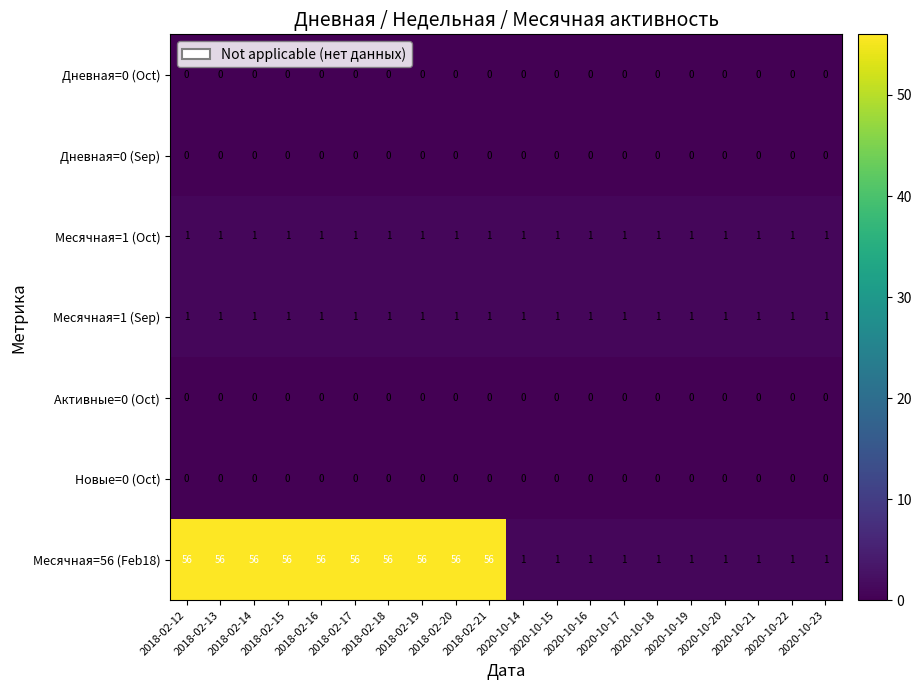

What is the sum of the Месячная=56 (Feb18) values at 2020-10-16 and 2018-02-12?

57